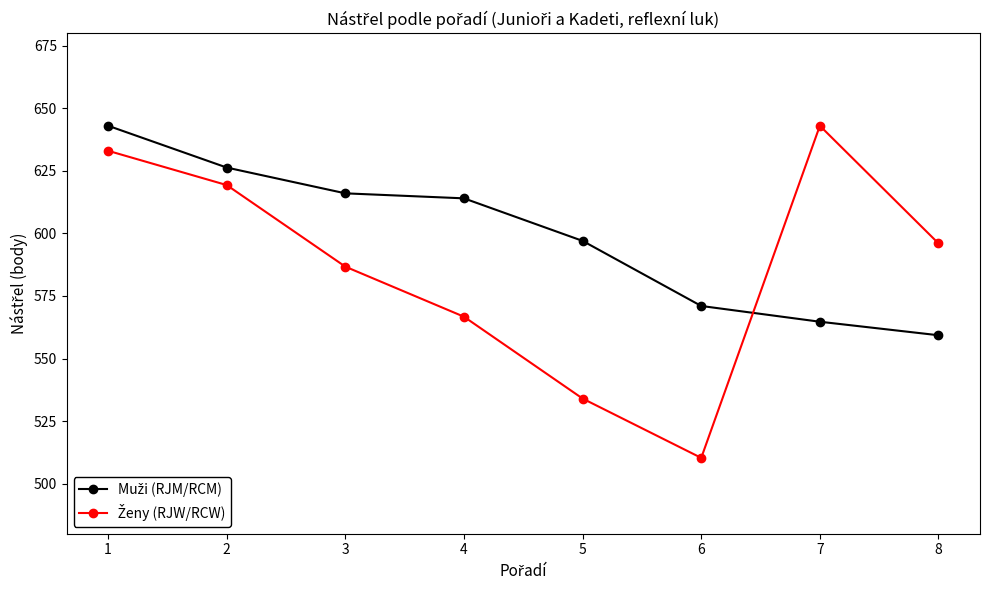

What is the total value across all series at 3?

1202.7